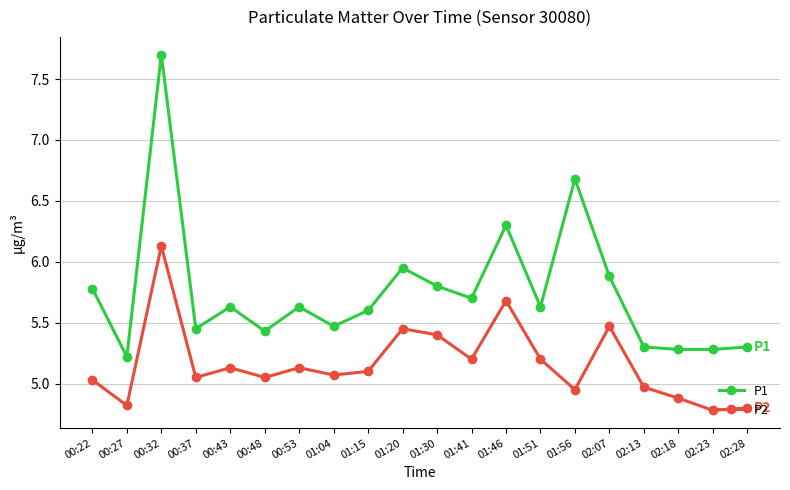

At which category is the sum across all series the highest?

00:32